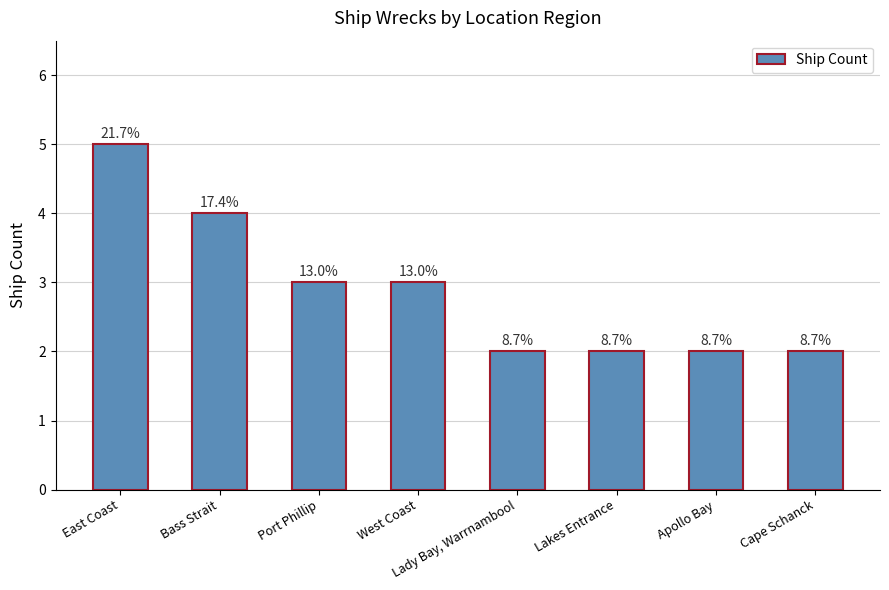

Read the value at East Coast.

5